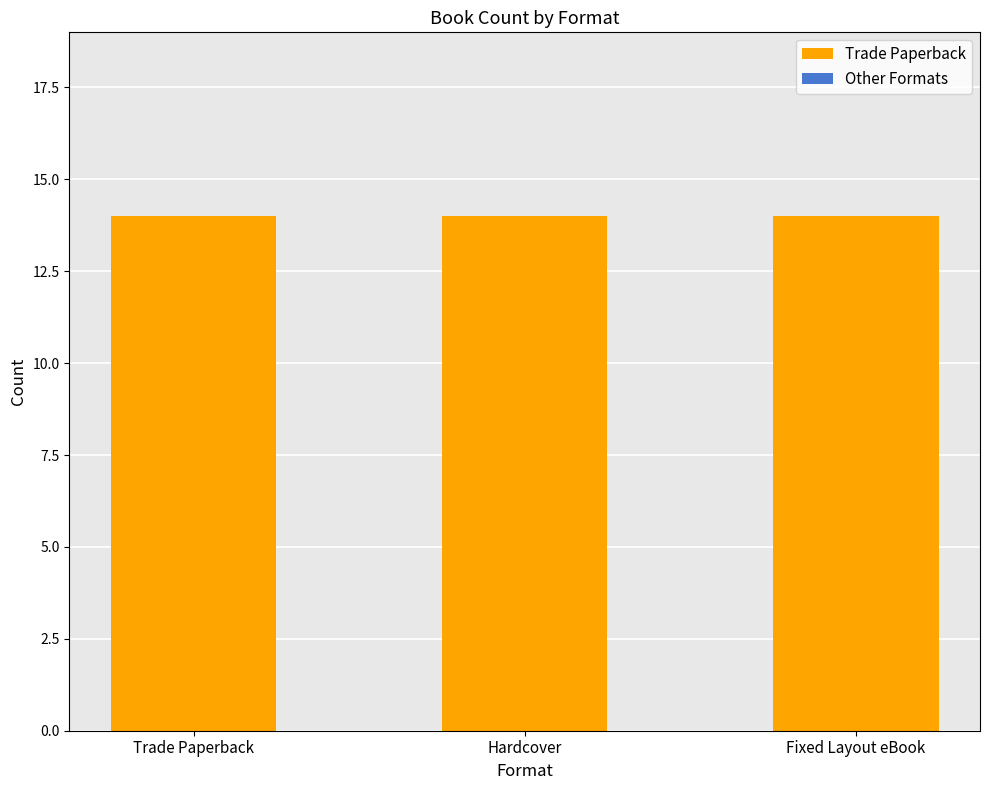

How many groups of bars are there?

3